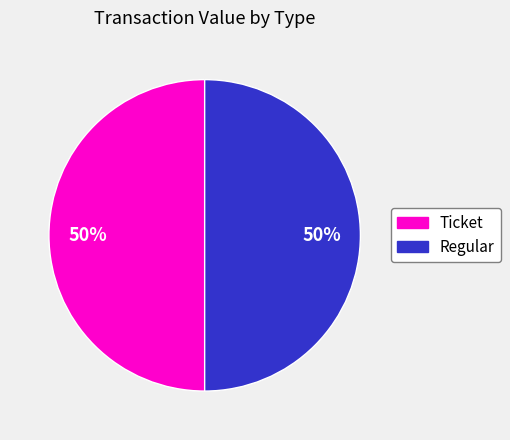

To the nearest percent, what is the average slice percentage?

50%